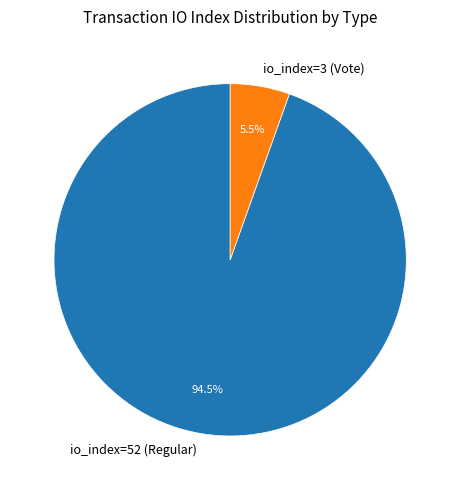

Count the number of slices in the pie.

2